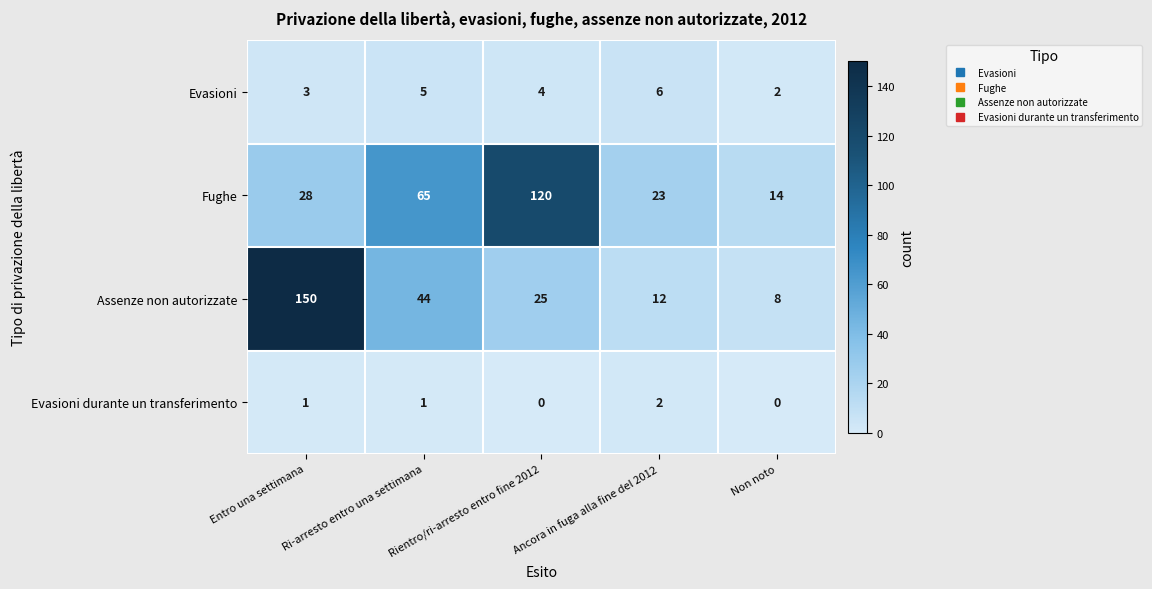

True or false: Assenze non autorizzate has a value of 12 at Ancora in fuga alla fine del 2012.

True